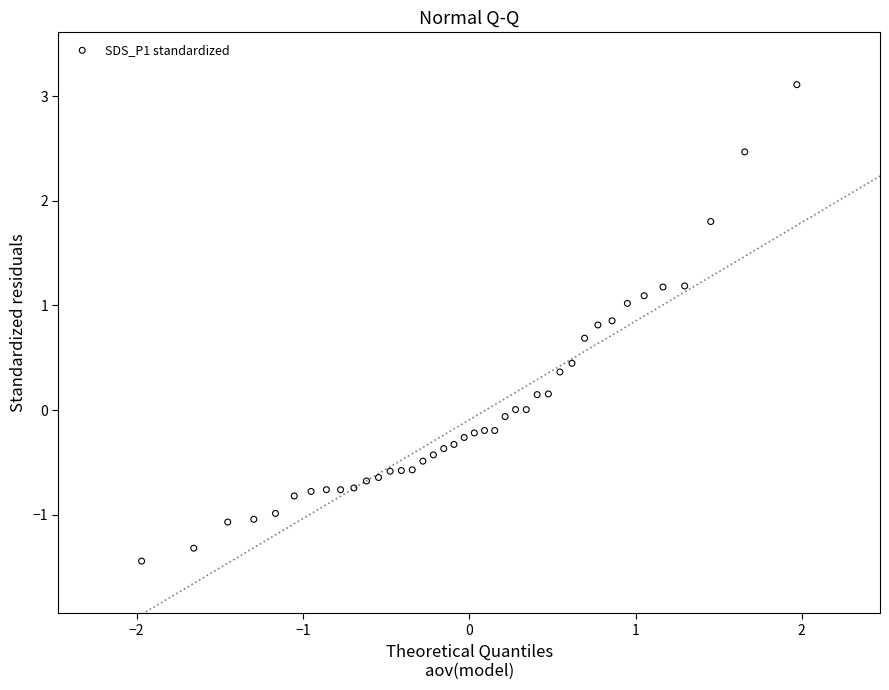

What is the range of Y values (max minus min)?

4.6